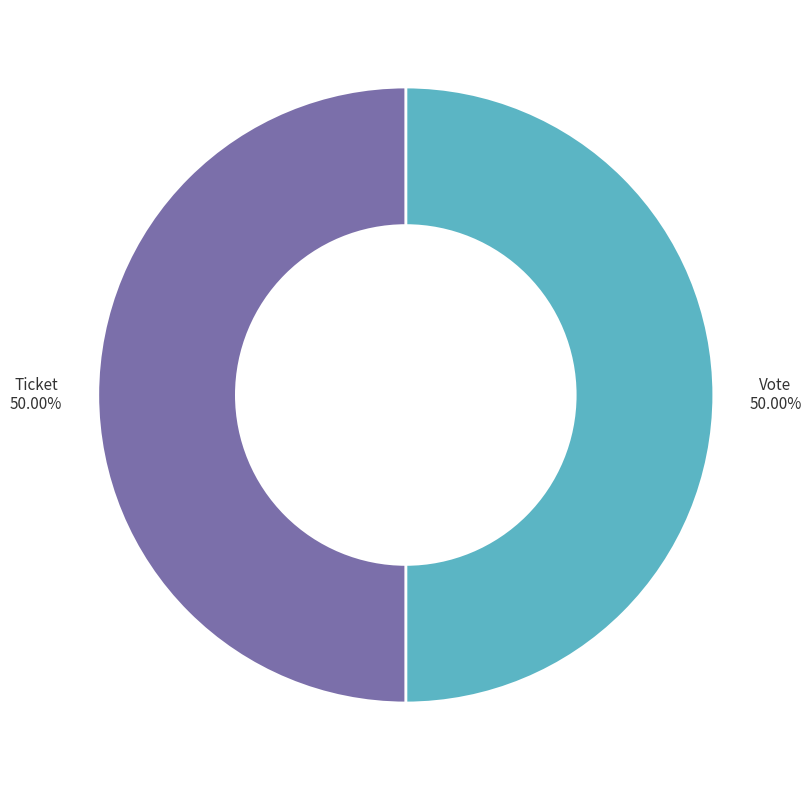

Approximately how many times larger is the value at Vote compared to Ticket?

1.0